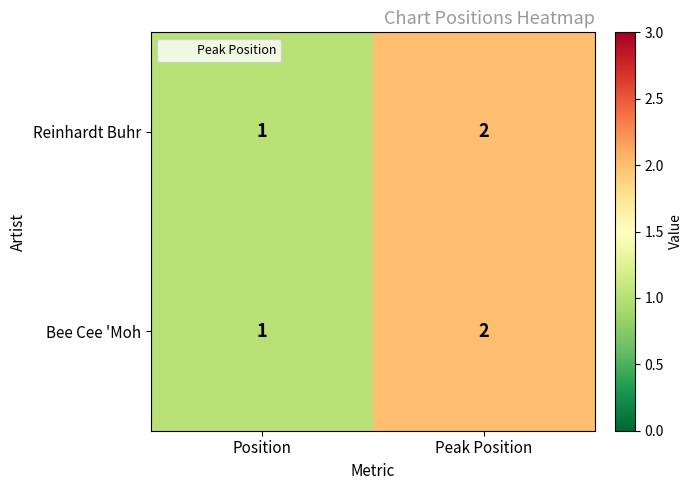

Where is Bee Cee 'Moh nearest to the value 1?

Position